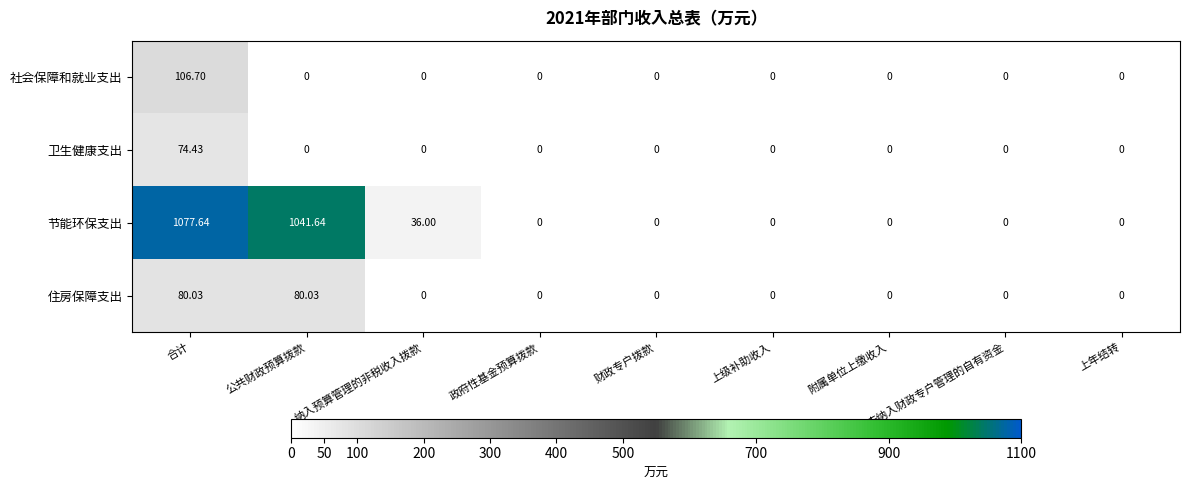

Where is 节能环保支出 nearest to the value 538?

纳入预算管理的非税收入拨款